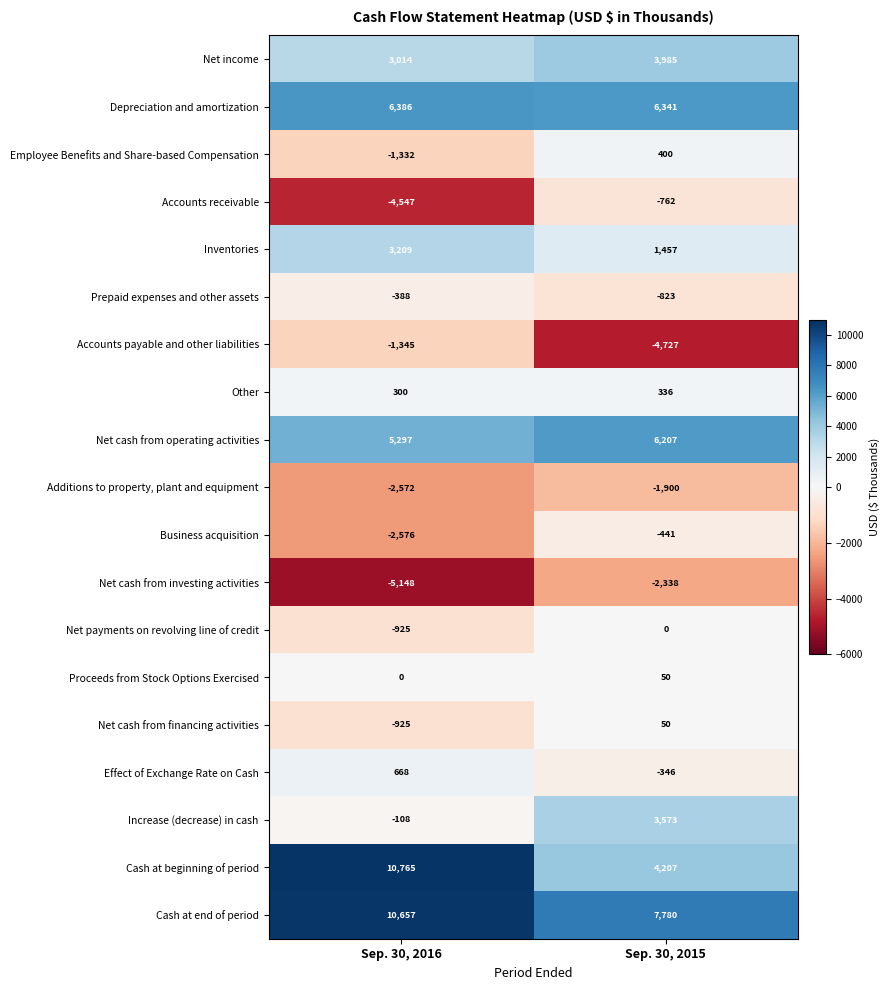

Where is Prepaid expenses and other assets nearest to the value -605?

Sep. 30, 2016